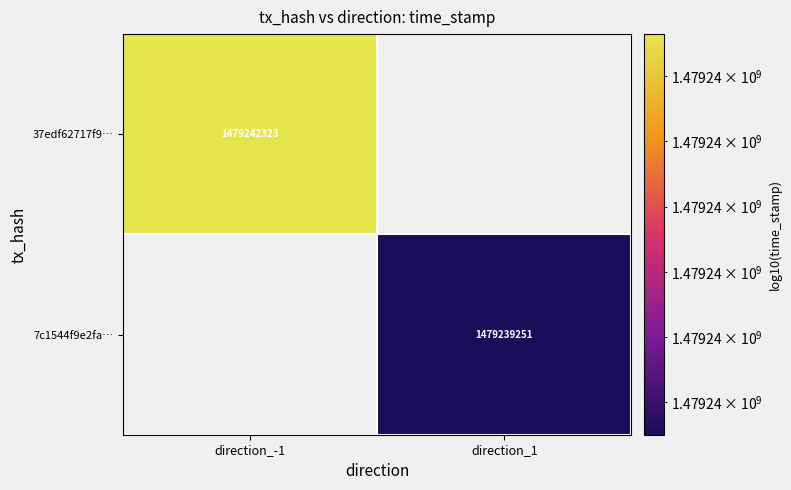

True or false: 7c1544f9e2fa… has a value of 989649940 at direction_1.

False